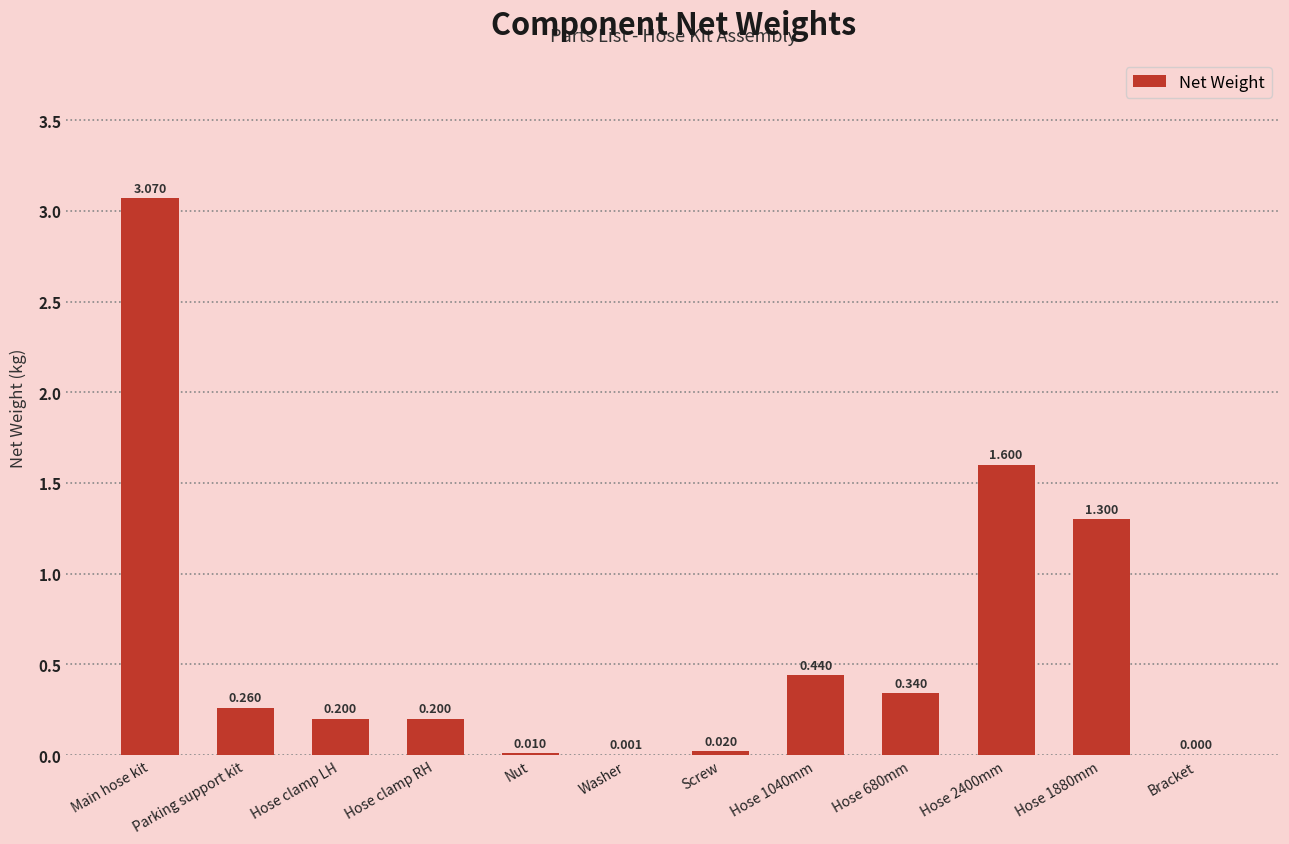

Count the number of categories in the chart.

12